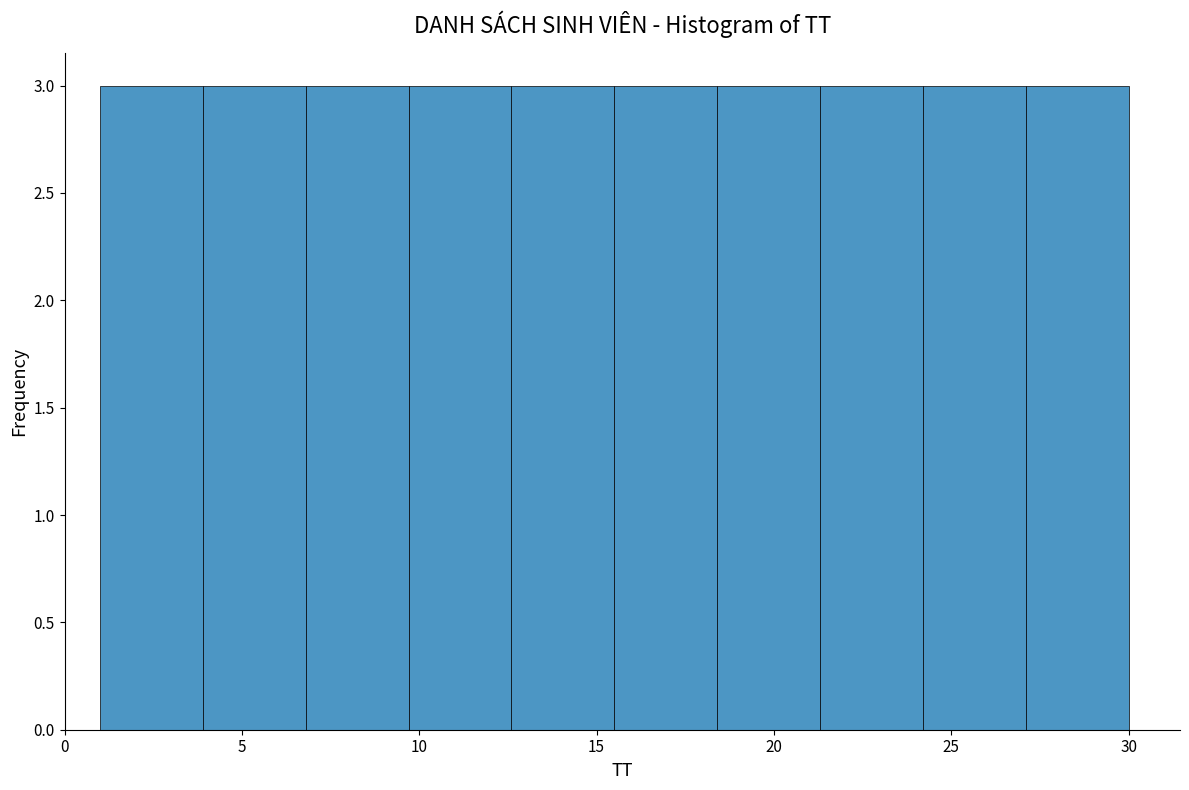

What is the height of the bar covering 12.6 to 15.5 on the x-axis? Neither the bar edges nor the heights are printed on the chart, so give them approximately, as read against the axes.

3